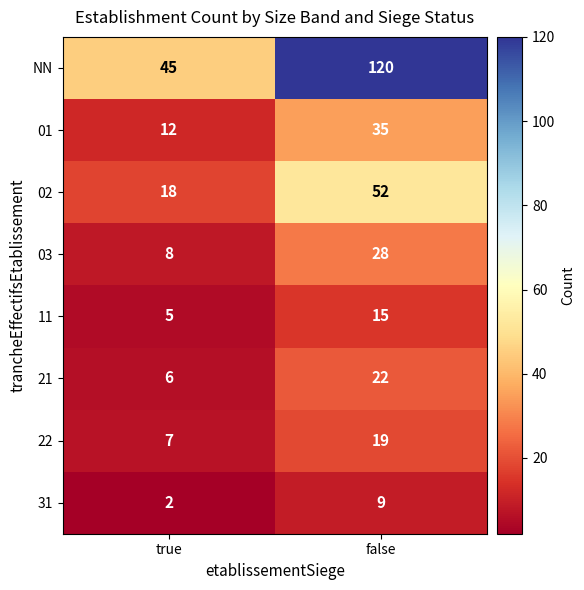

Where is 22 nearest to the value 13?

true